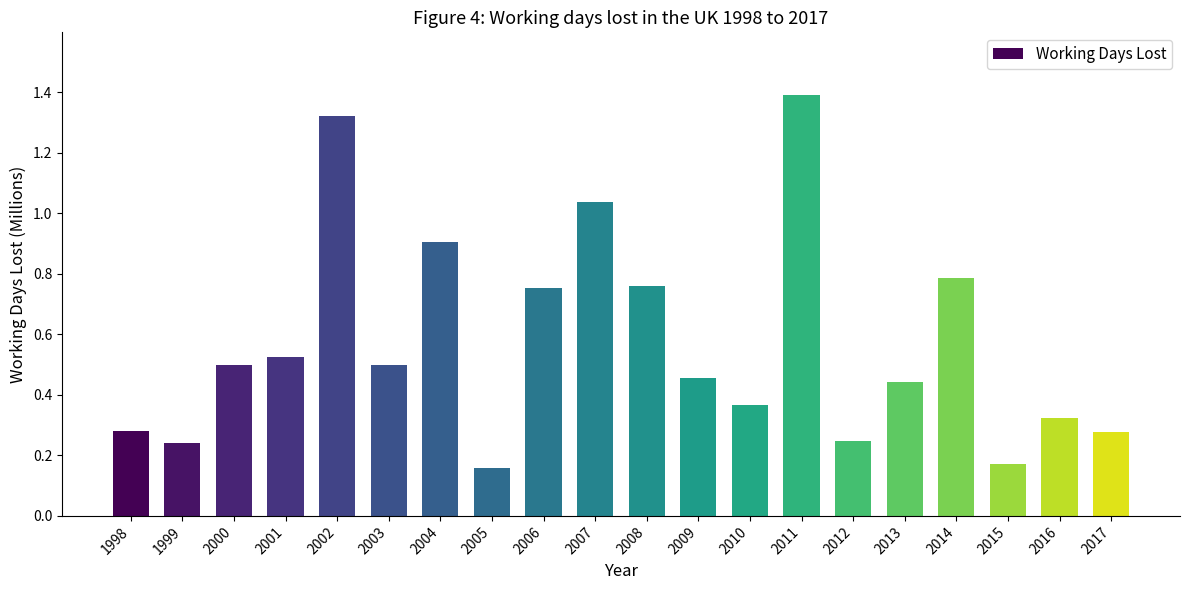

Which has a higher value, 2017 or 2014?

2014